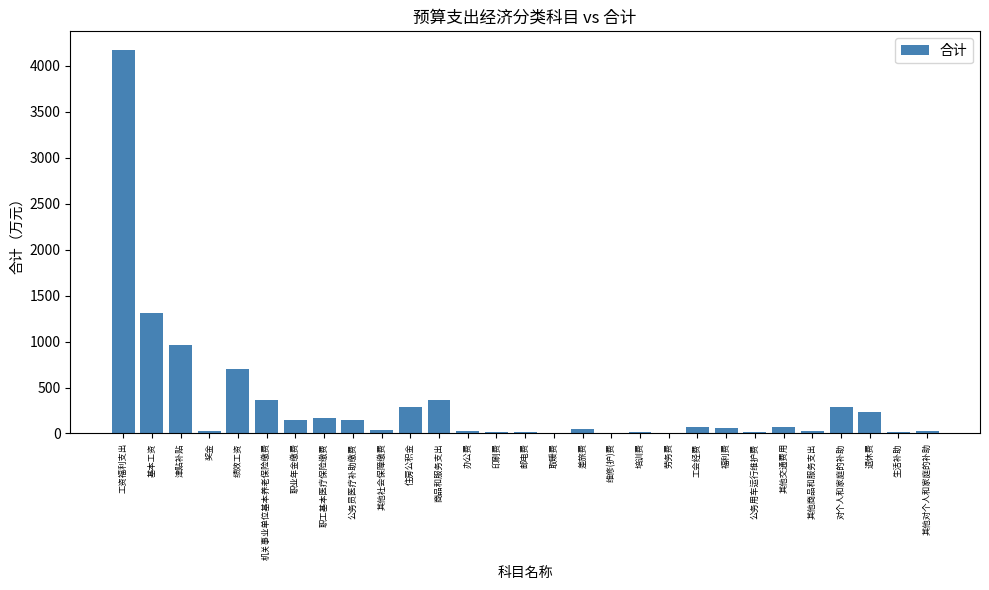

Between 工资福利支出 and 商品和服务支出, which is larger?

工资福利支出